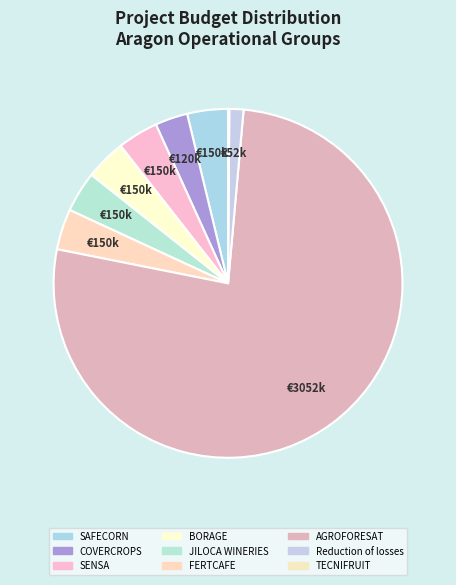

How many slices are in this pie chart?

9